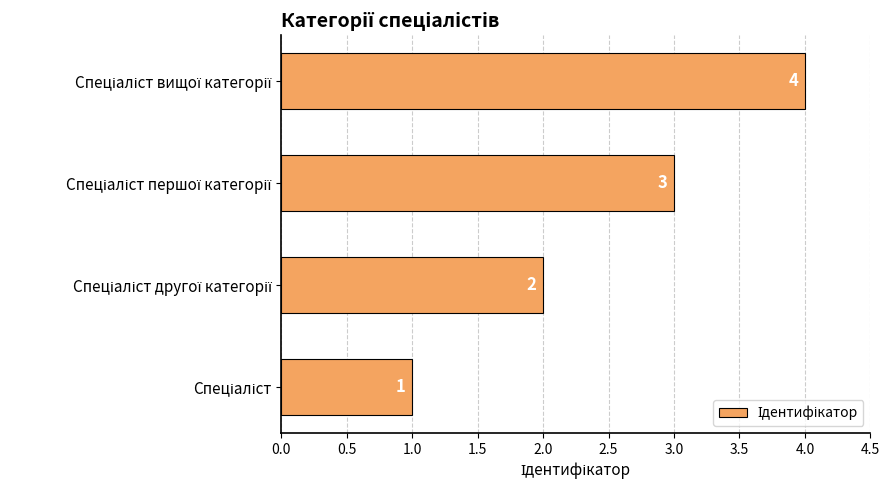

What is the sum of all values?

10